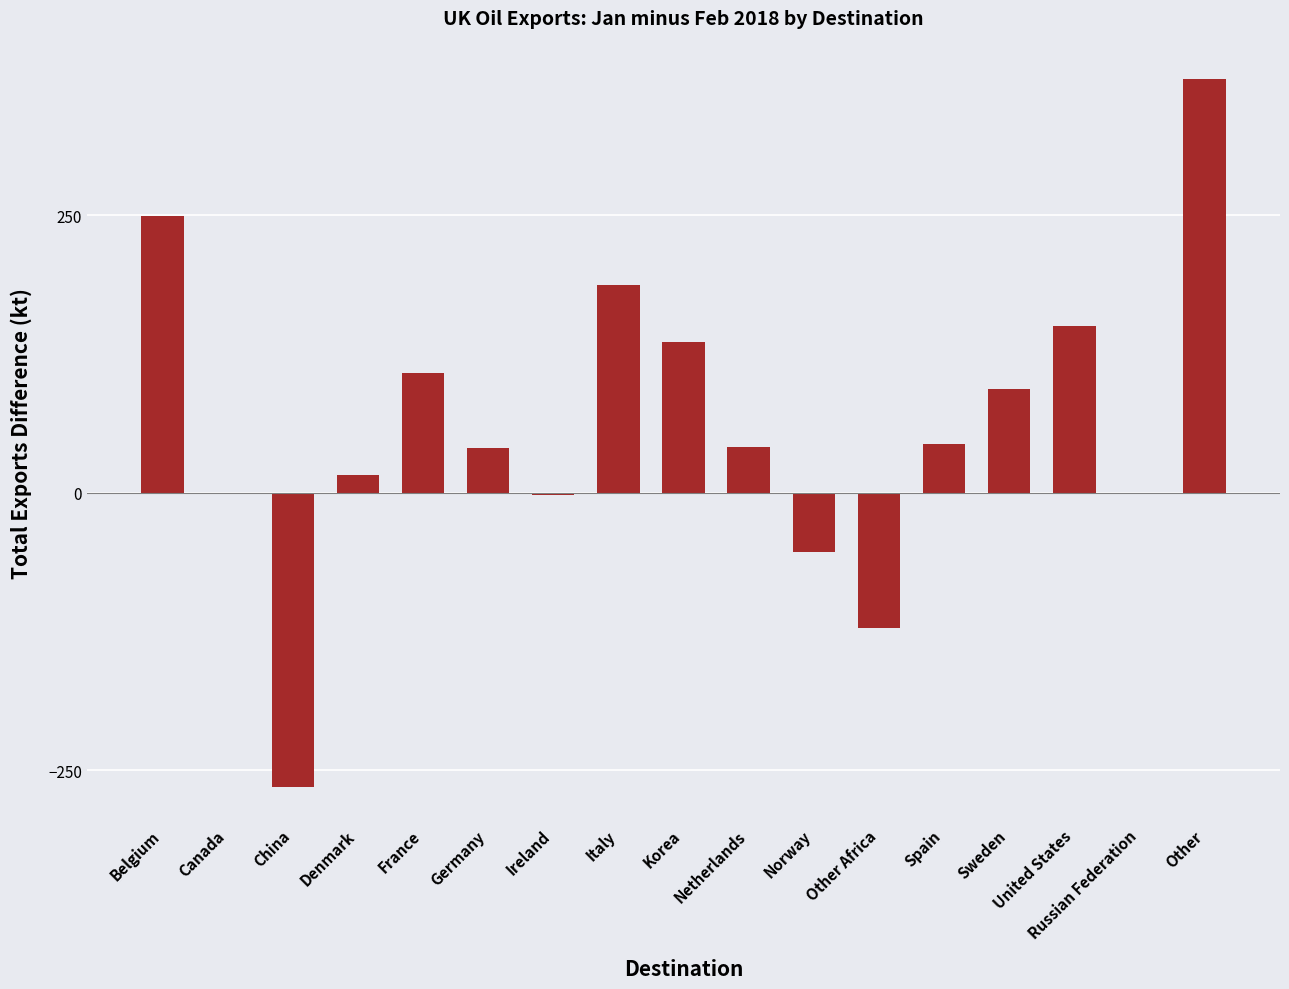

Between Spain and Italy, which is larger?

Italy